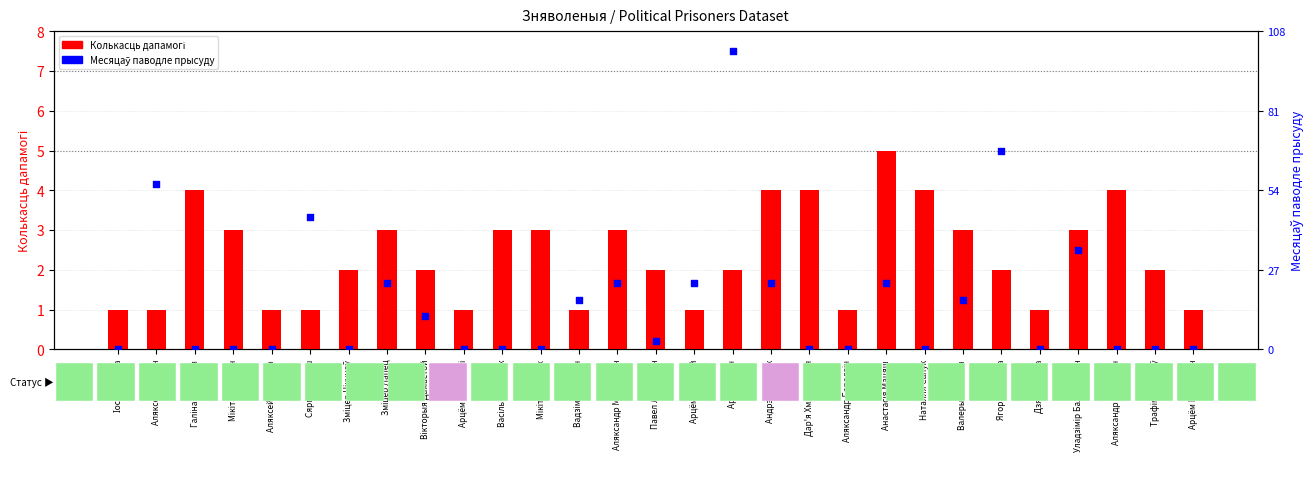

What are all the series names shown in the legend?

Колькасць дапамогі, Месяцаў паводле прысуду